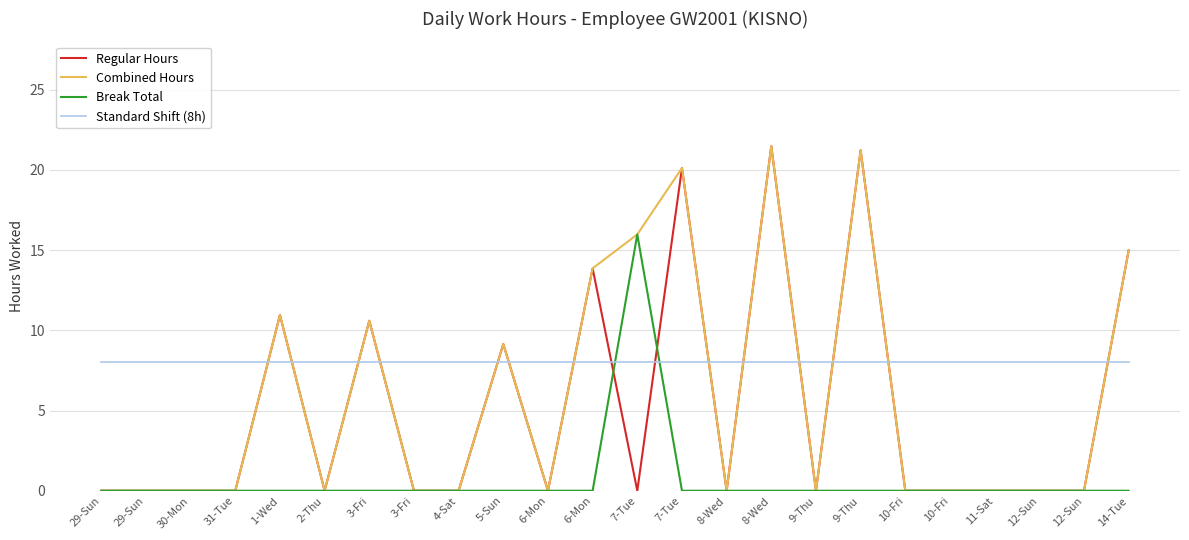

True or false: Standard Shift (8h) and Regular Hours intersect in this chart.

True